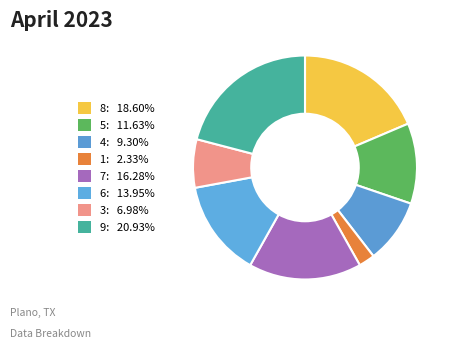

Do 3 and 7 together represent more than half of the pie?

No